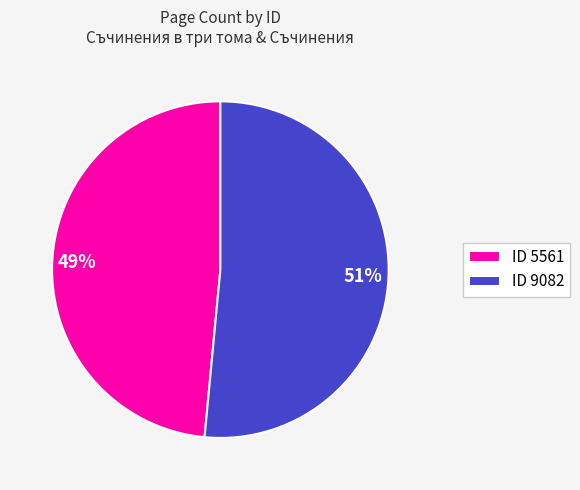

To the nearest percent, what is the combined percentage of ID 9082 and ID 5561?

100%